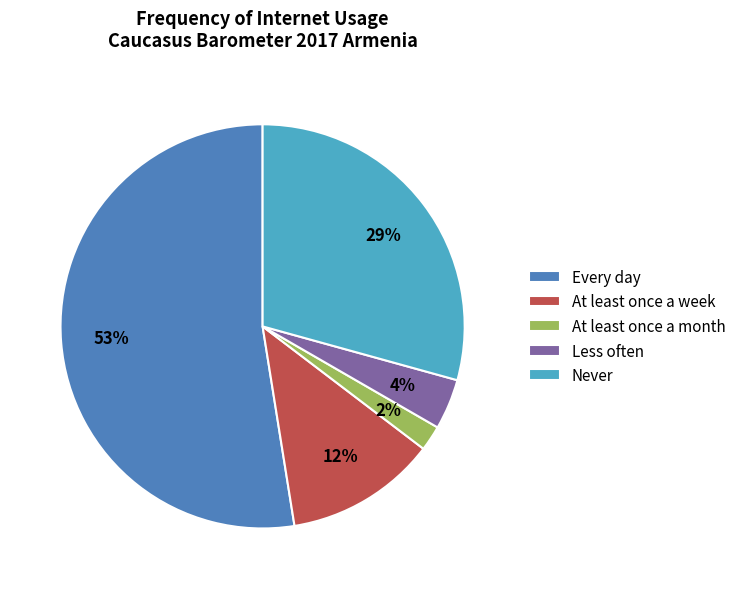

Combined, do Every day and At least once a month account for over 50%?

Yes